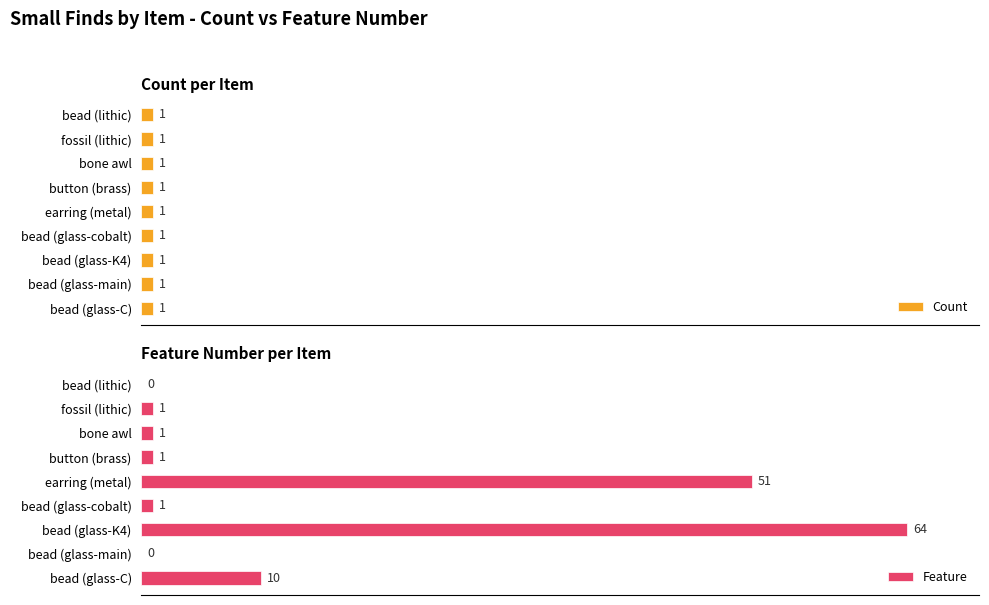

What is the value of the Feature bar at the 4th from the left?

1.0